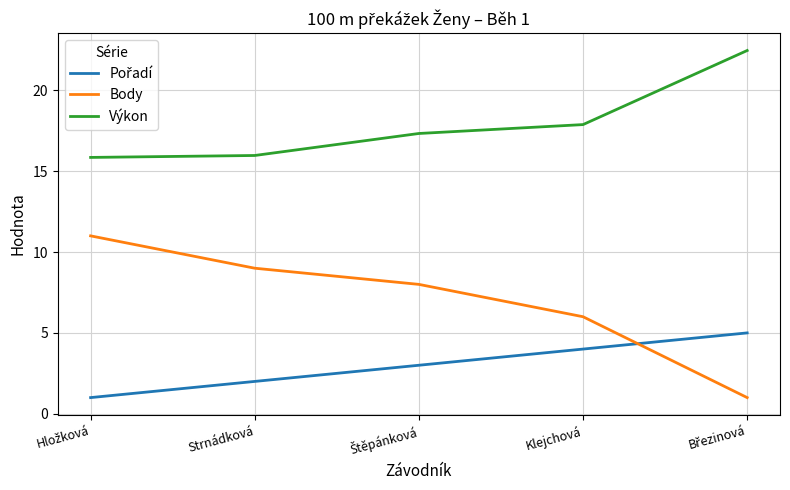

What is the difference between the maximum and second lowest values in the Body series?

5.0